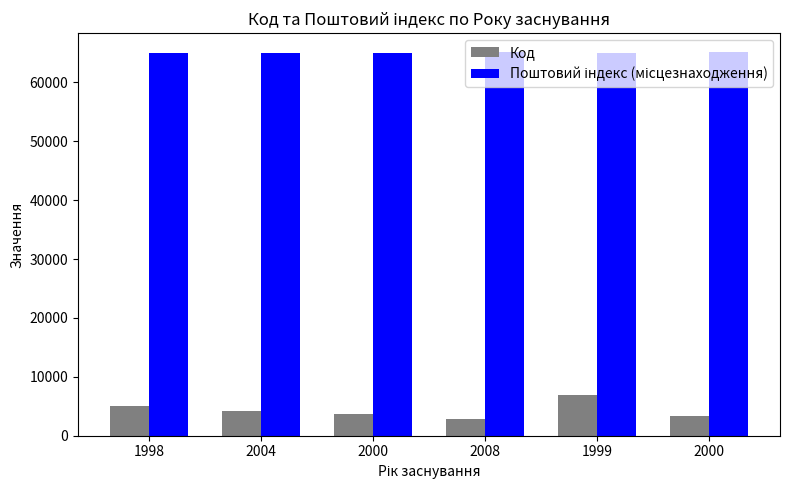

Where does the Поштовий індекс (місцезнаходження) series first go above 65031?

2008